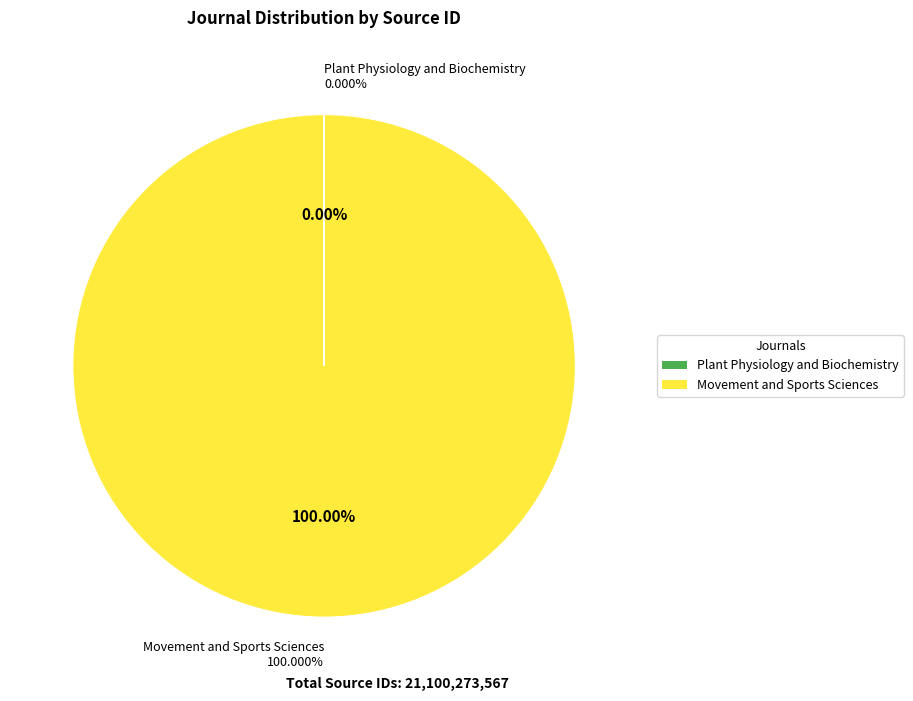

The Movement and Sports Sciences slice represents 99% of the pie. True or false?

False